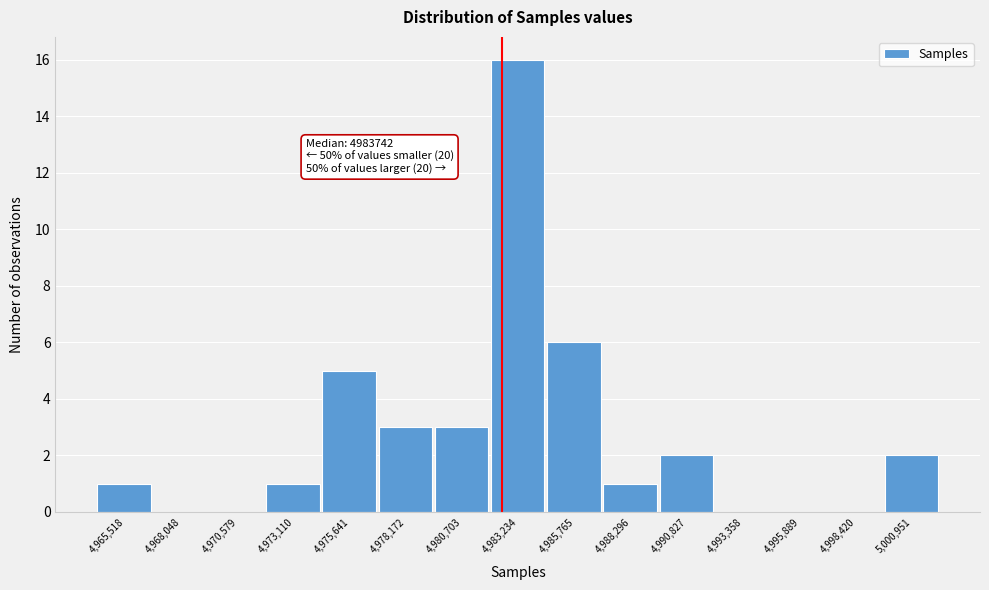

Reading left to right, extract all data points from this chart.

4,965,518=1	4,968,048=0	4,970,579=0	4,973,110=1	4,975,641=5	4,978,172=3	4,980,703=3	4,983,234=16	4,985,765=6	4,988,296=1	4,990,827=2	4,993,358=0	4,995,889=0	4,998,420=0	5,000,951=2